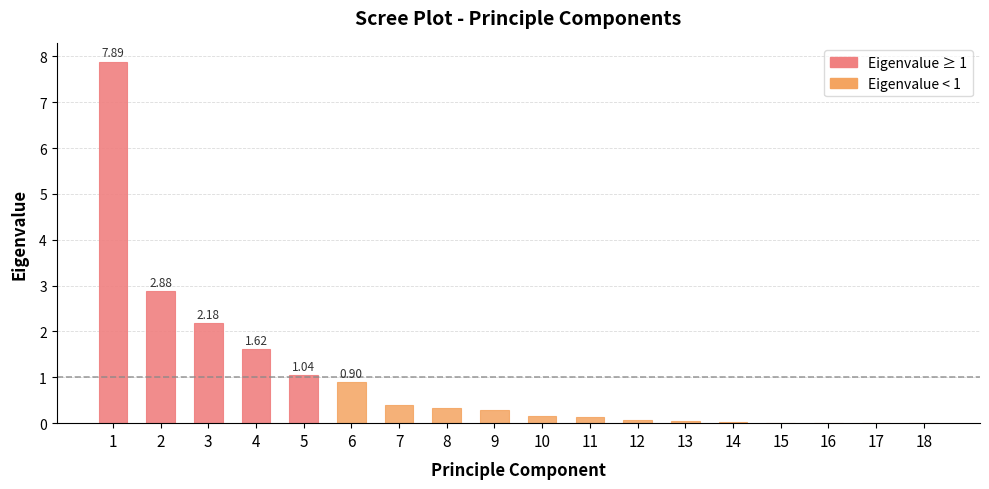

What is the sum of all values?

18.0